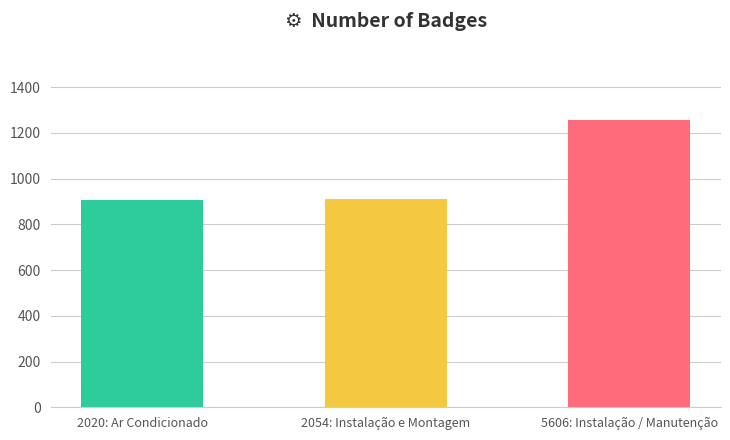

Read the value at 2020: Ar Condicionado.

906